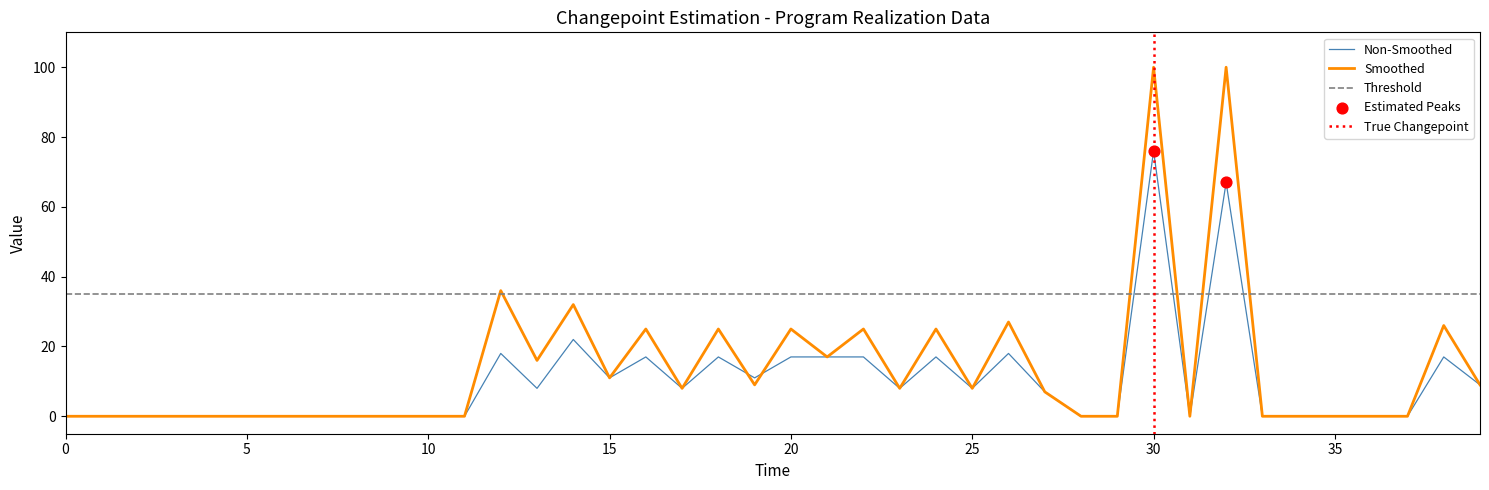

Which series contains the lowest Y value?

Non-Smoothed